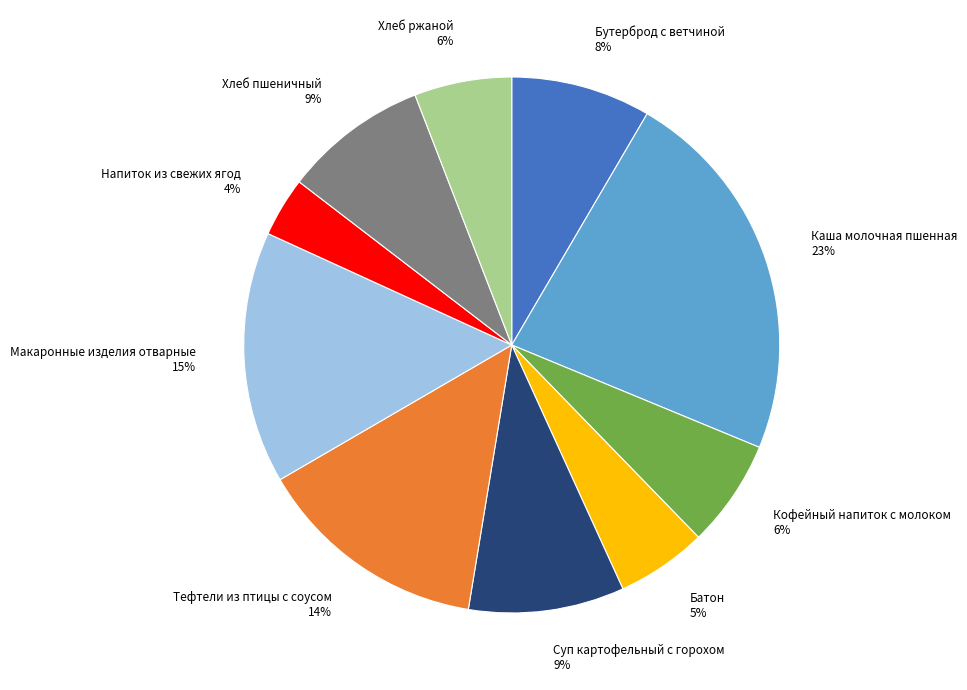

What is the largest slice in the pie chart?

Каша молочная пшенная